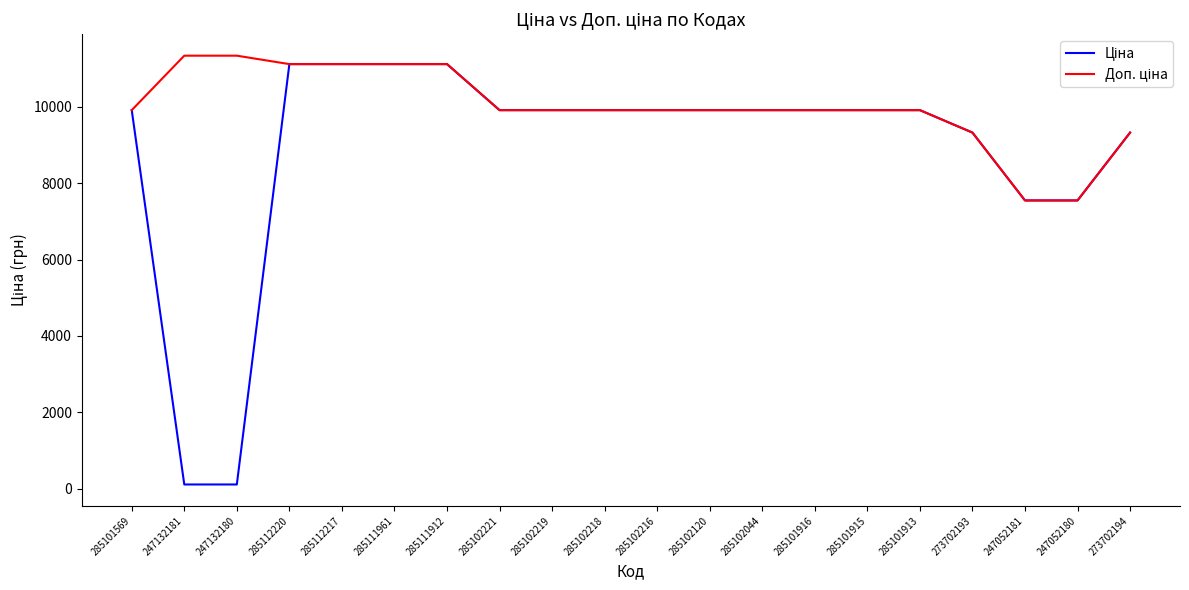

What is the greatest value displayed?

11334.0